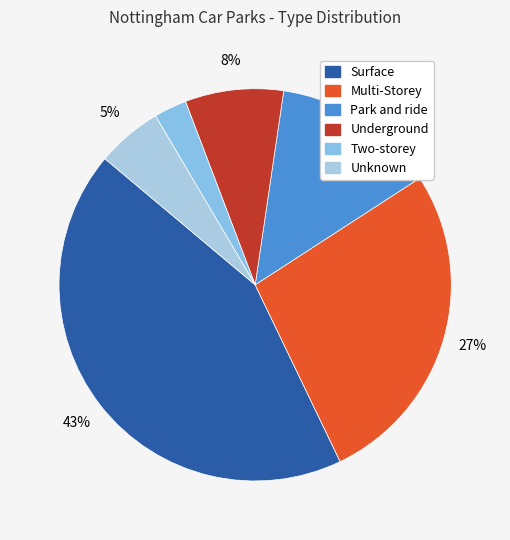

Is Multi-Storey the majority of the pie?

No